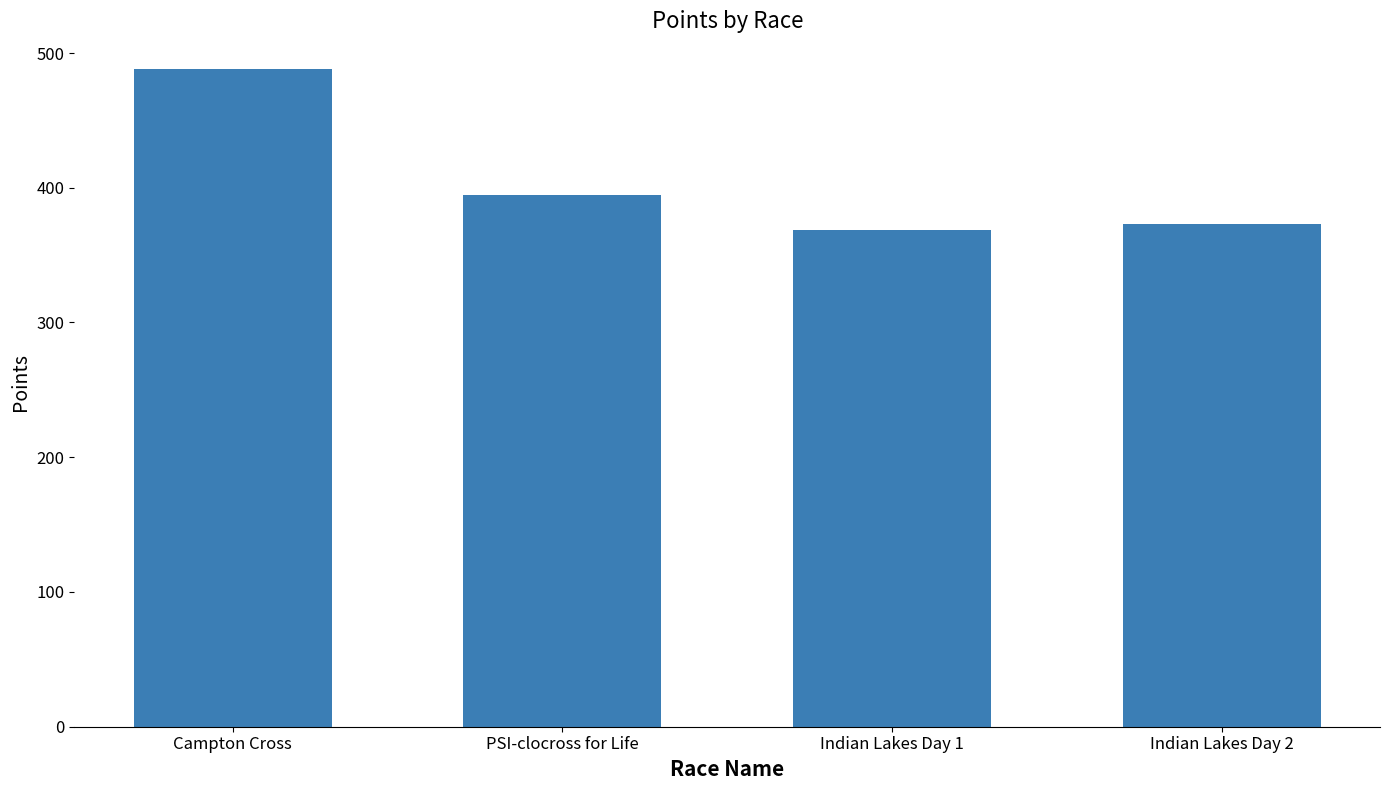

Which has a higher value, PSI-clocross for Life or Indian Lakes Day 1?

PSI-clocross for Life